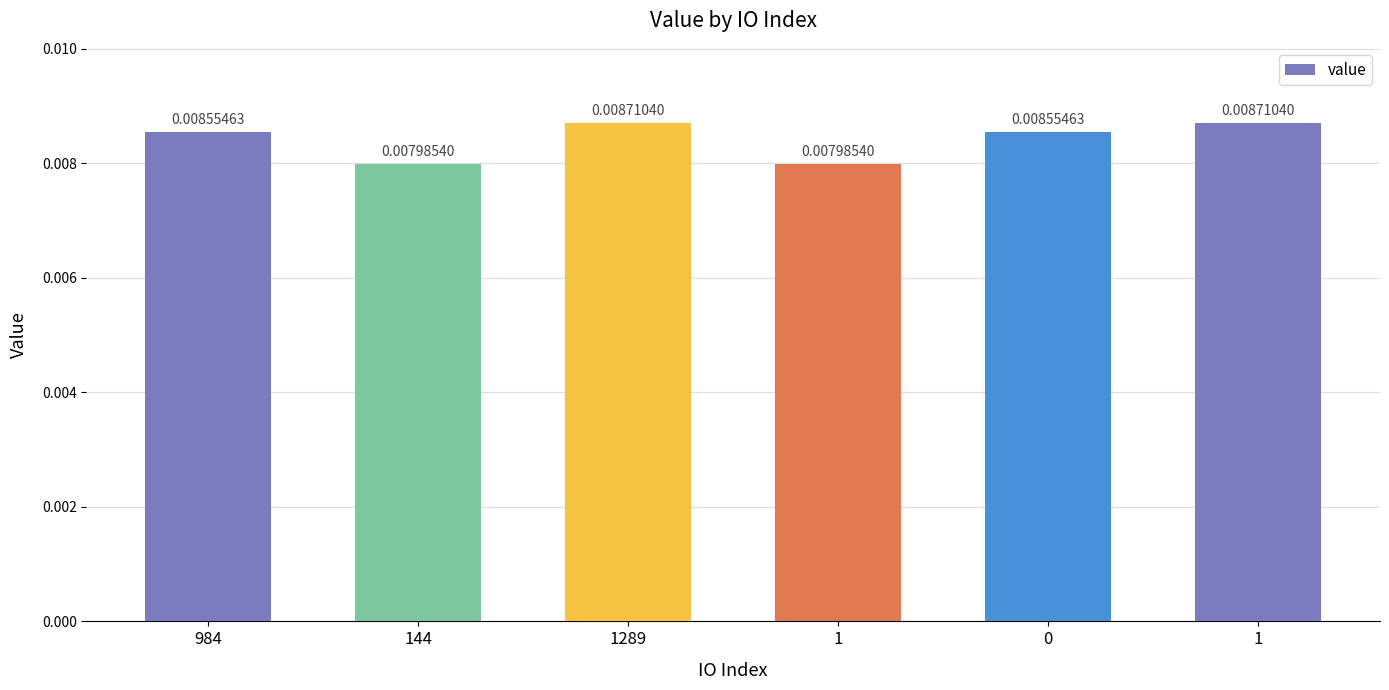

How many data points does each series have?

6